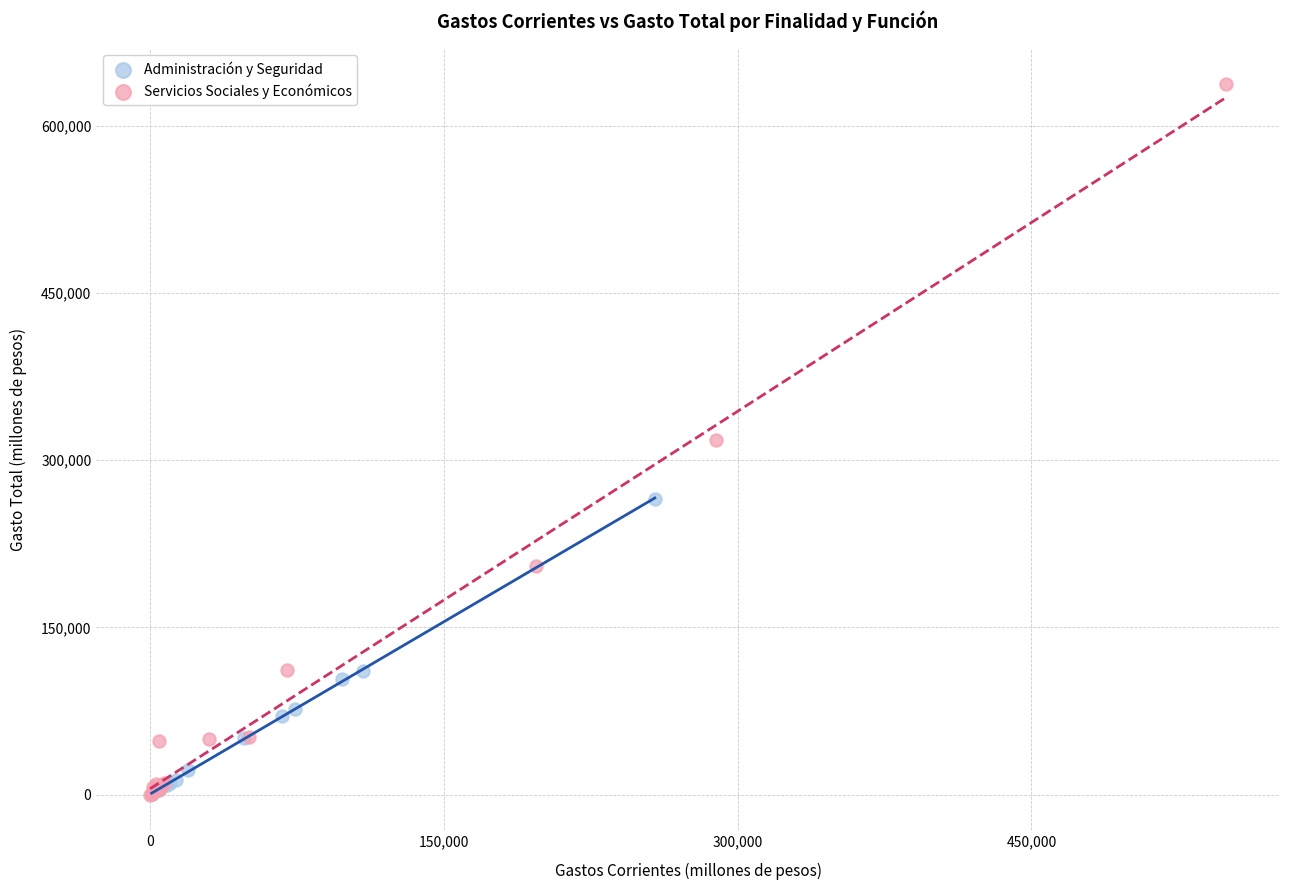

Which series has the largest Y range (max minus min)?

Servicios Sociales y Económicos